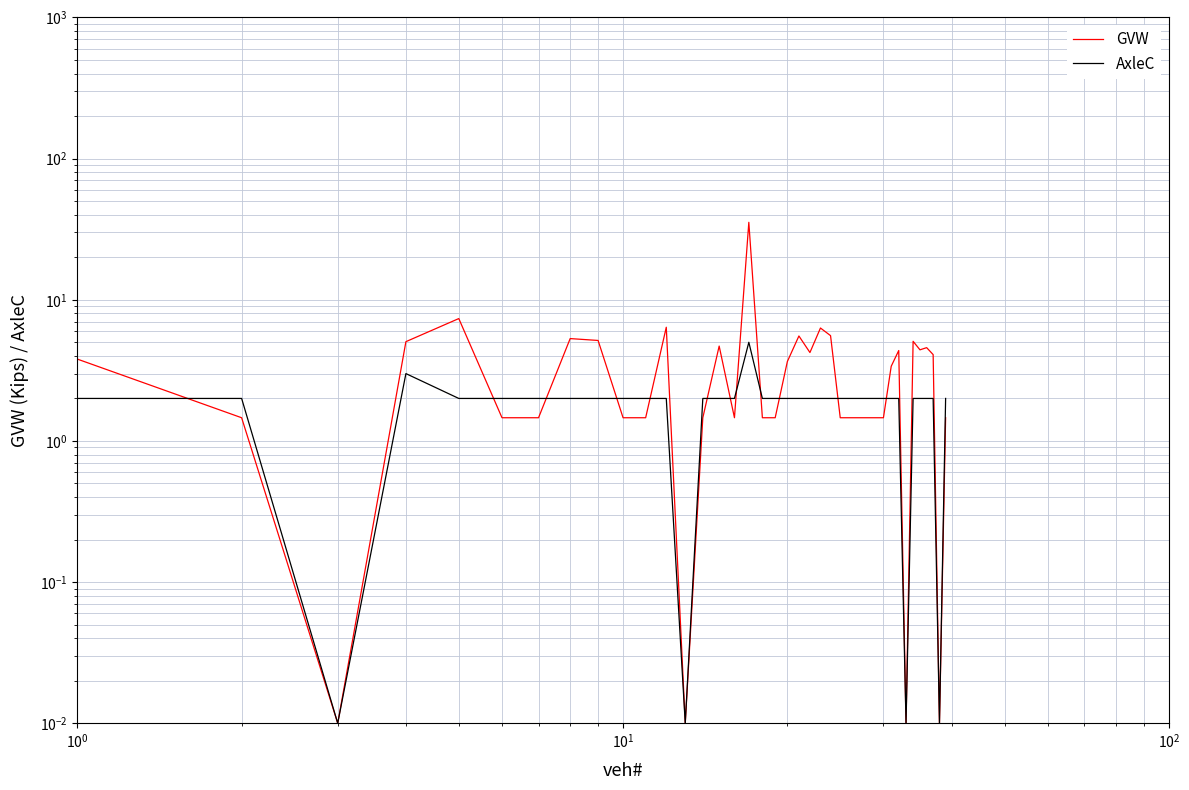

What is the sum of all AxleC values?

74.0